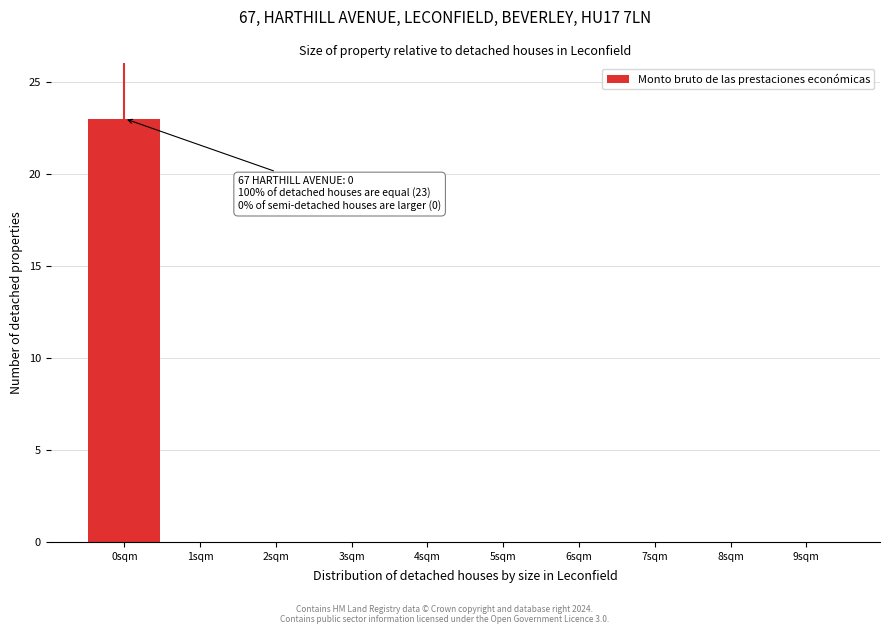

Over which range of the x-axis is the bar tallest?

-0.5 to 0.5